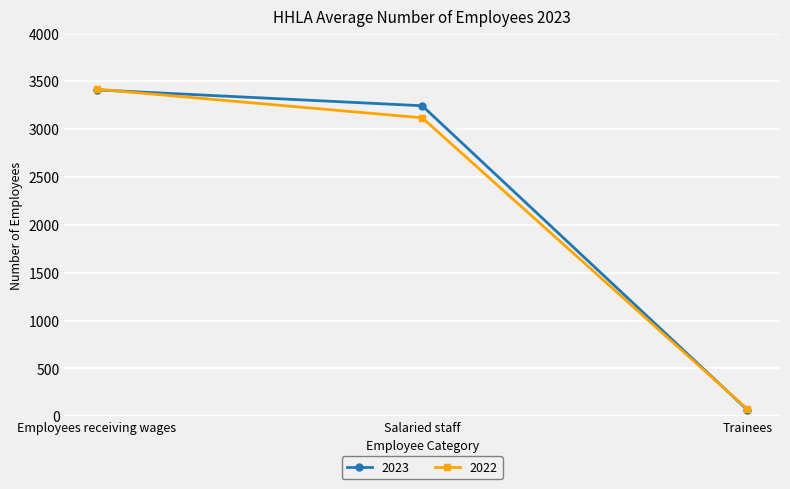

Is this an area chart (filled region under the line)?

No